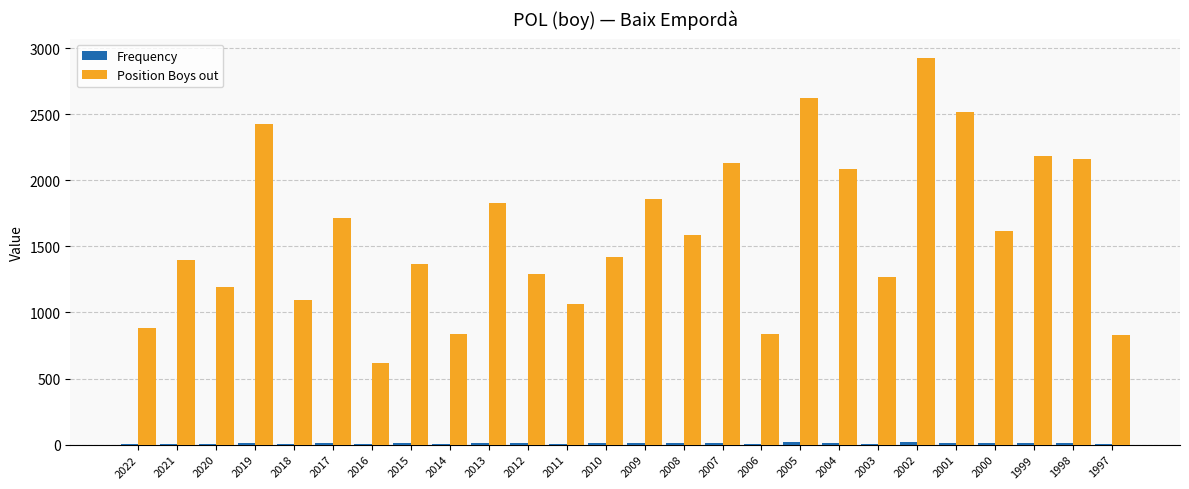

What is the sum of all Position Boys out values?

41754